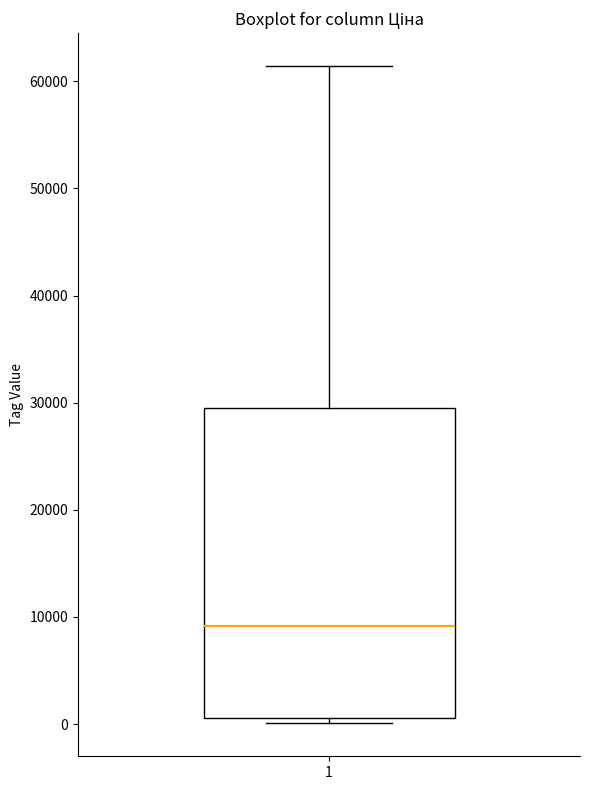

Transcribe this box plot: give where the median line is, the range the box spans, and where the two whiskers end, as read against the y-axis. The values are not printed on the chart, so give them approximately, as read against the axis.

median 9000, box 1000 to 29000, whiskers 0 to 61000